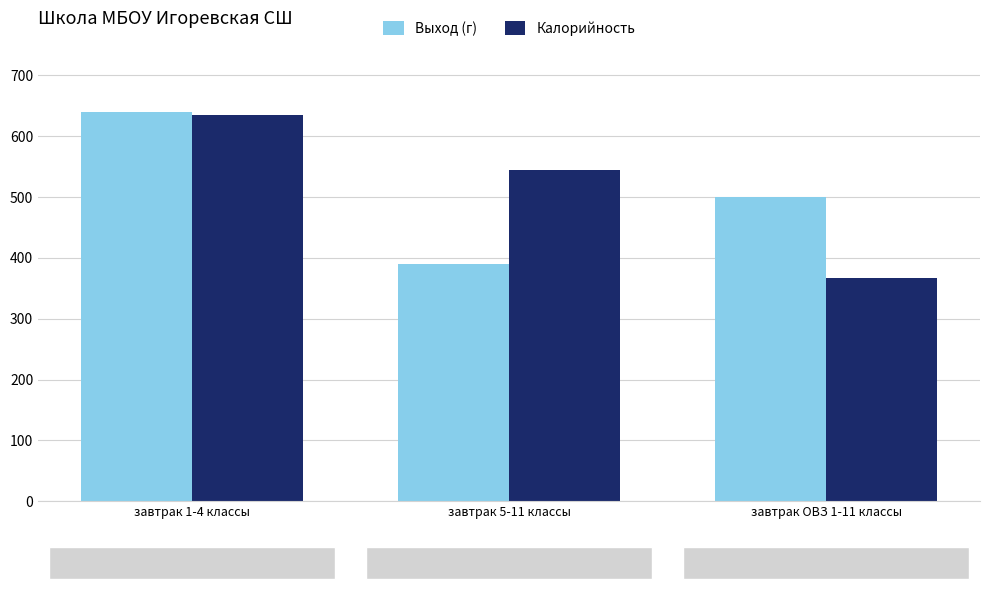

Which category has the lowest value across all series?

завтрак ОВЗ 1-11 классы